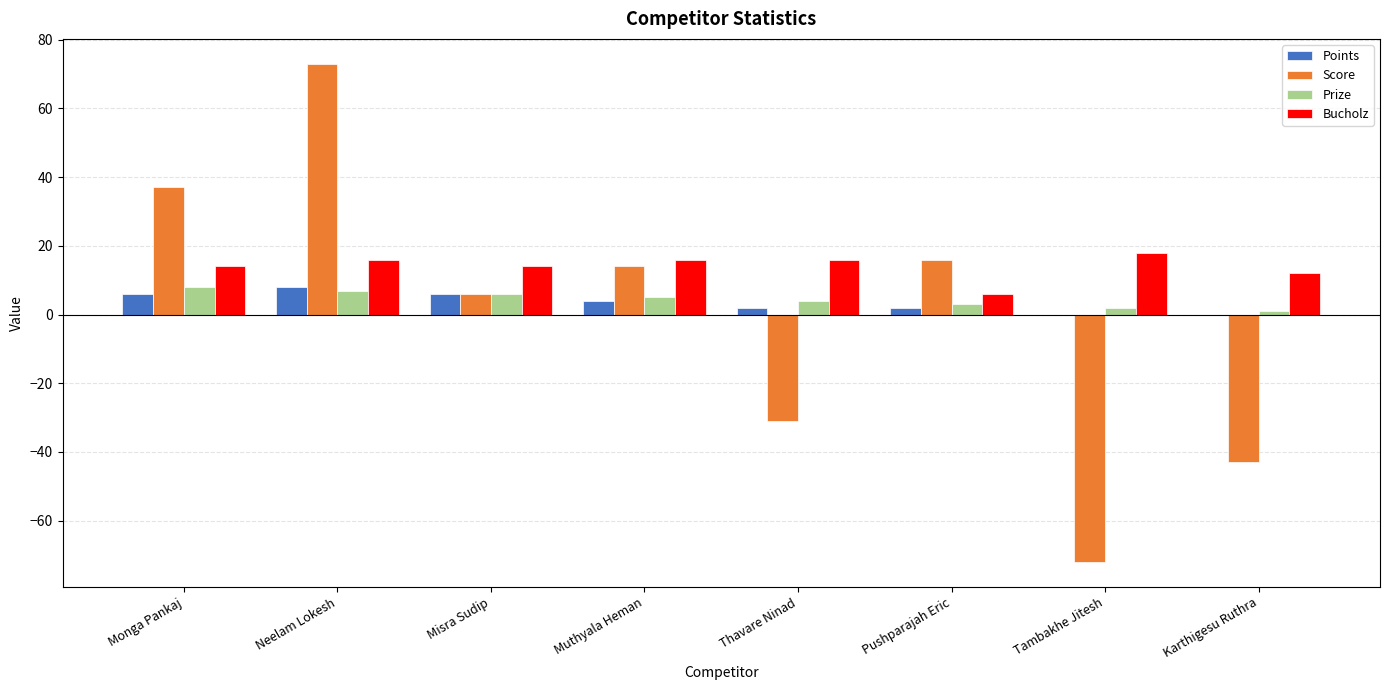

Count the number of categories in the chart.

8